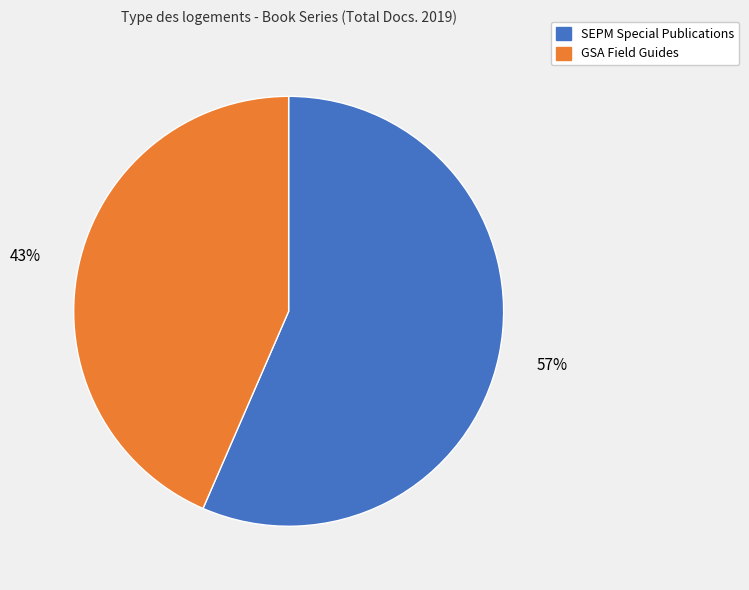

To the nearest percent, what portion does GSA Field Guides represent?

43%